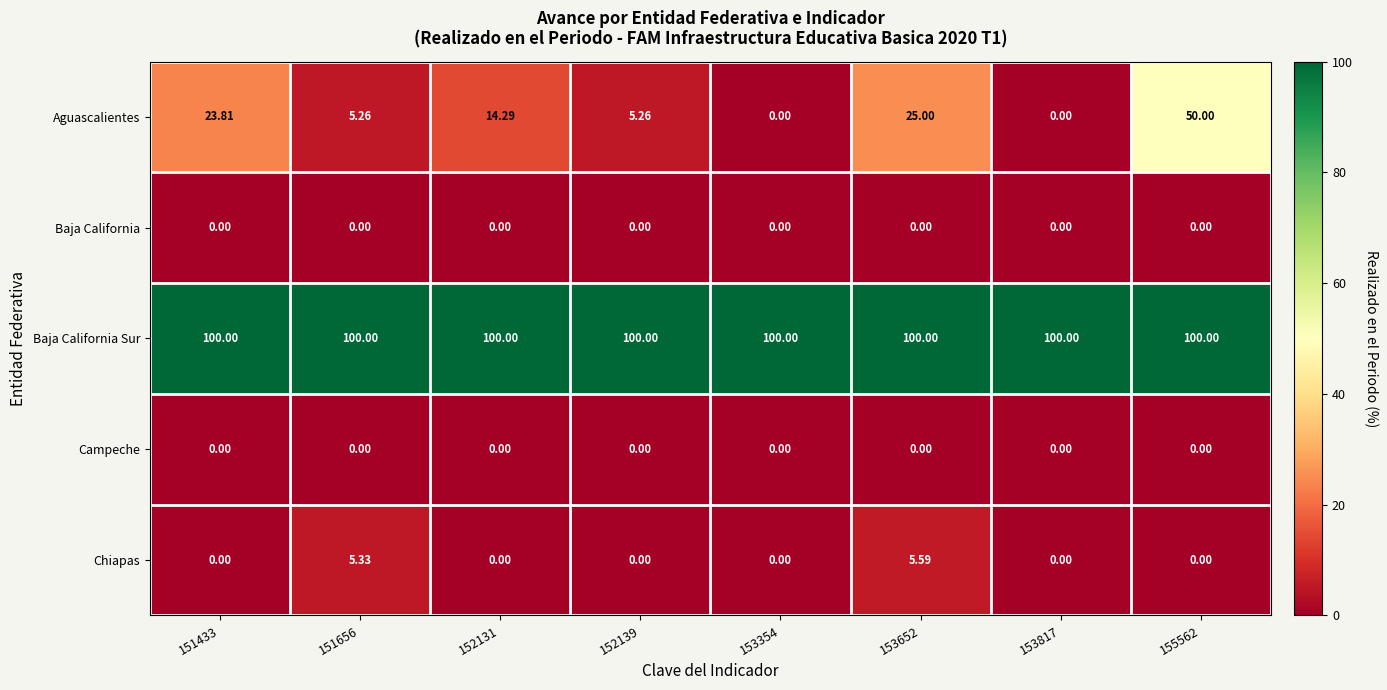

Which series has the largest total across all categories?

Baja California Sur